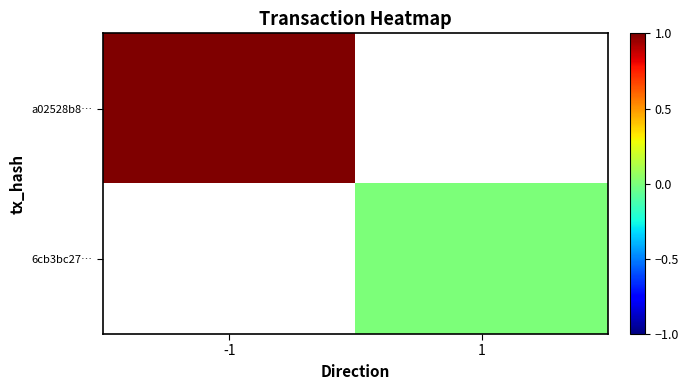

Count the number of categories in the chart.

2